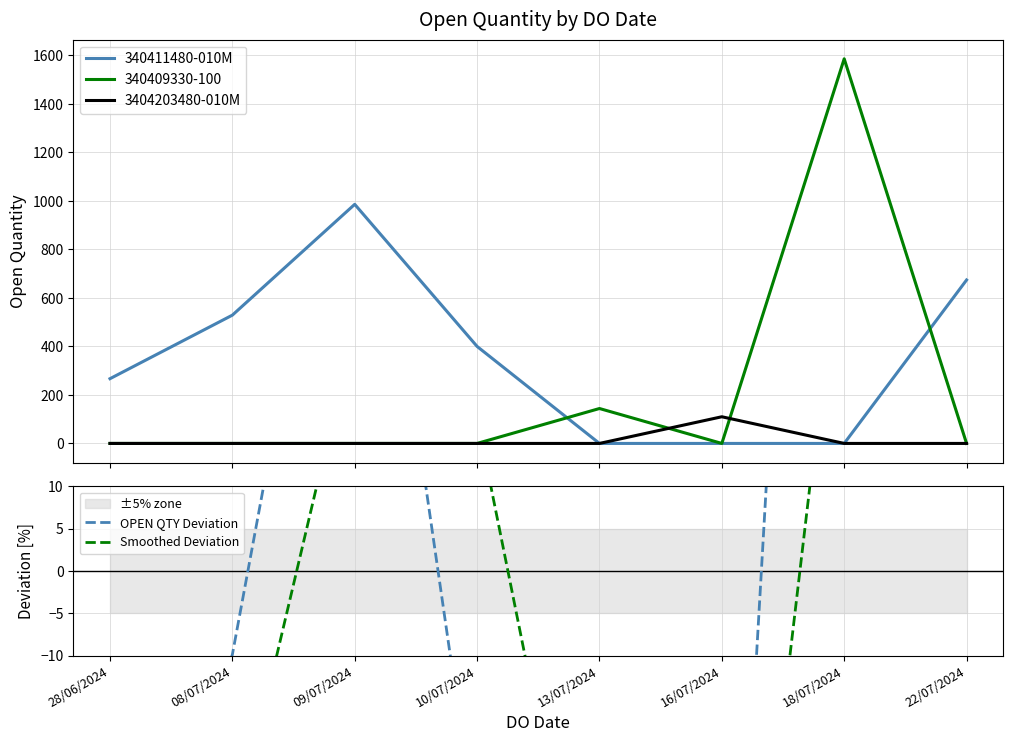

Between 13/07/2024 and 09/07/2024, which is larger?

09/07/2024